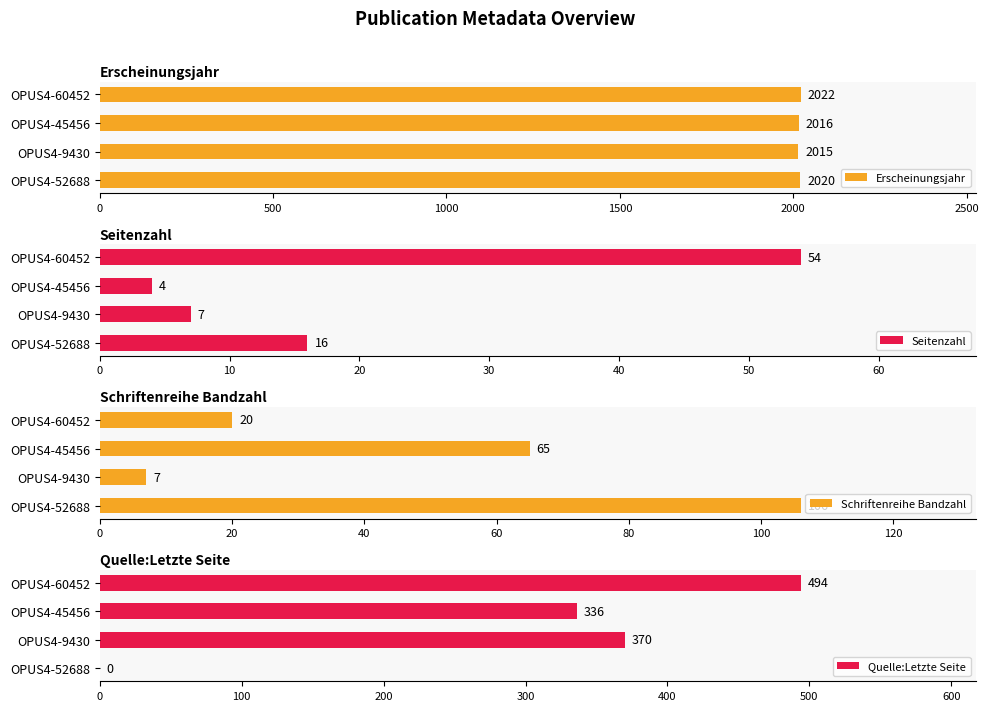

At how many categories does at least one series exceed 1495?

4